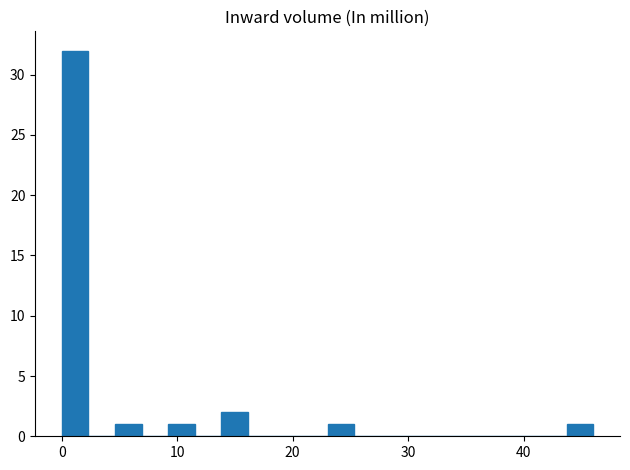

Read against the x-axis, roughly where is the centre of the tallest bar?

1